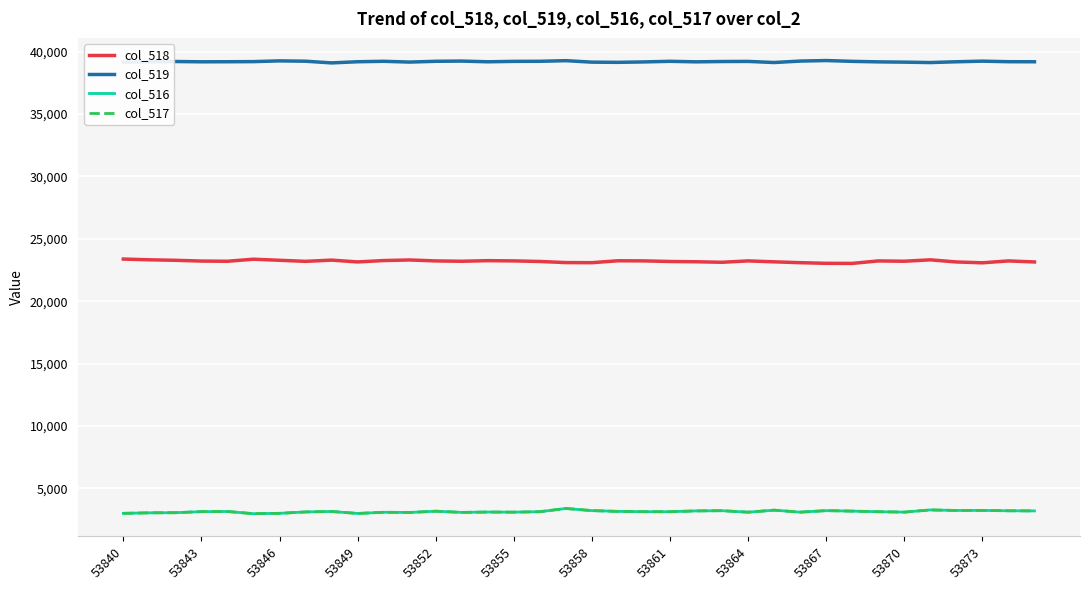

True or false: col_519 and col_517 intersect in this chart.

False